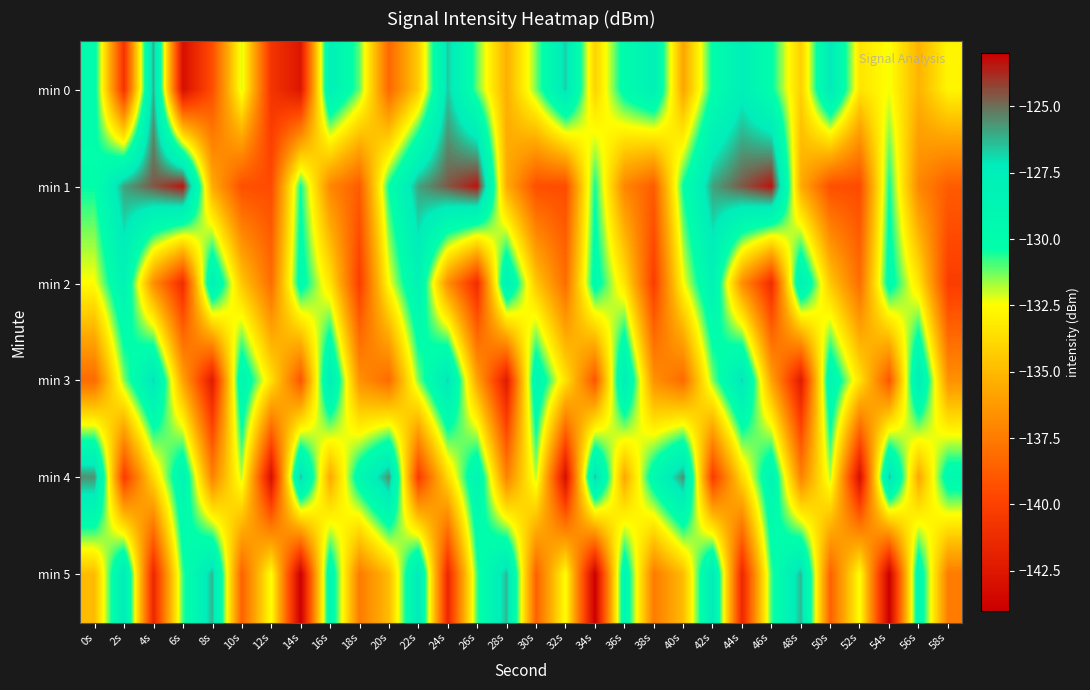

At which category is the sum across all series the highest?

42s